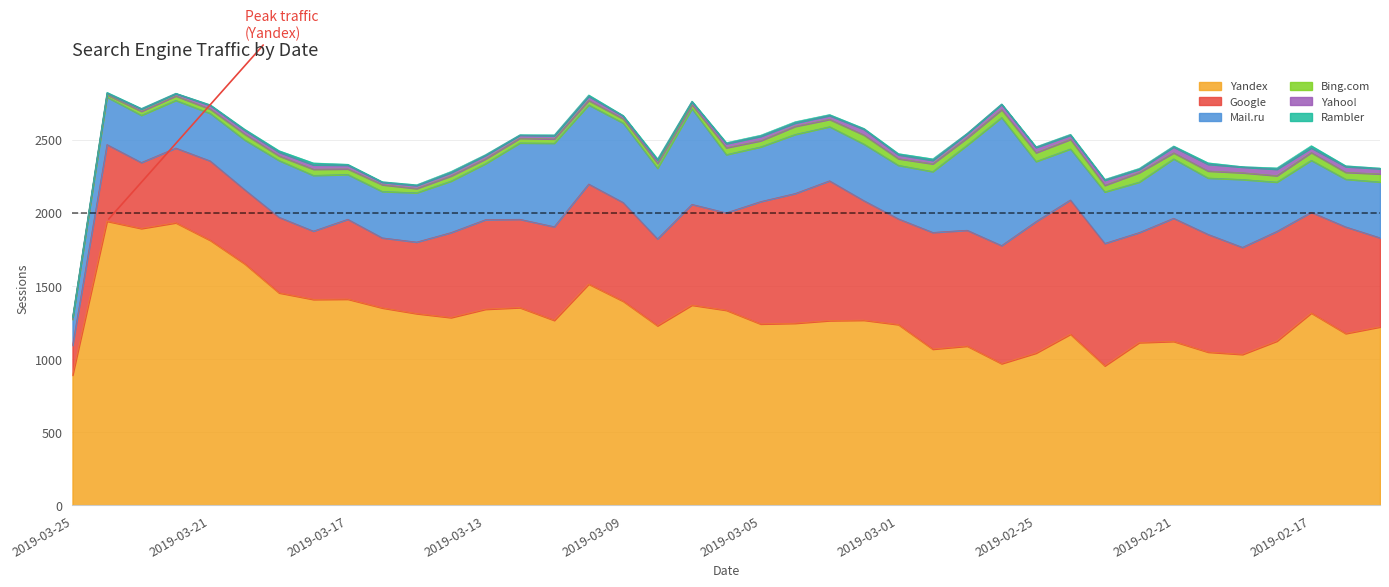

What is the difference between the Mail.ru values at 2019-03-03 and 2019-03-20?

30